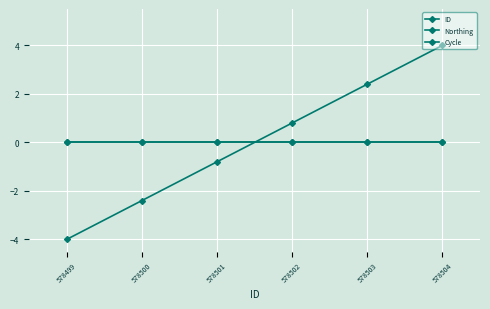

Is it true that Northing equals 0.0 at 578501?

True